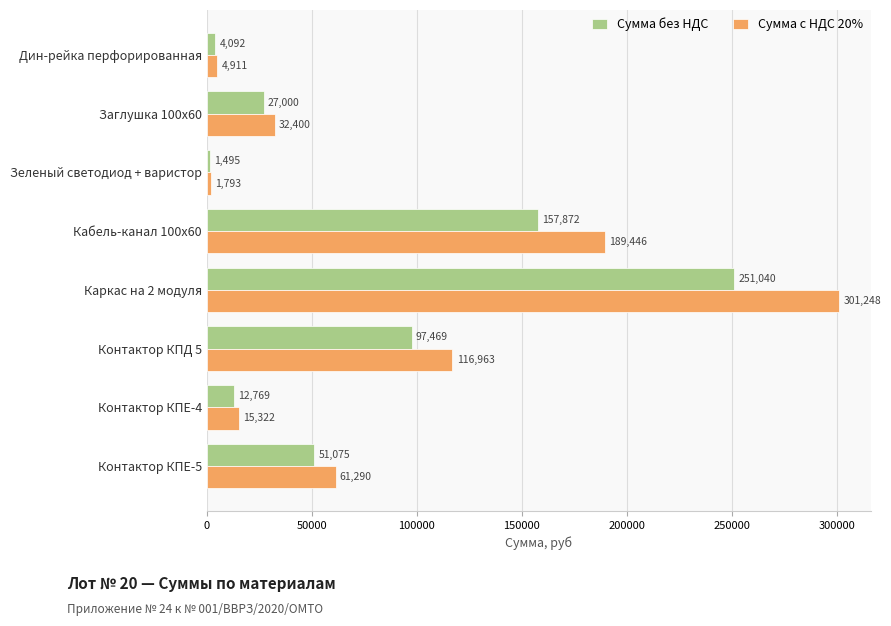

Read the Сумма с НДС 20% value at Контактор КПД 5.

116963.1